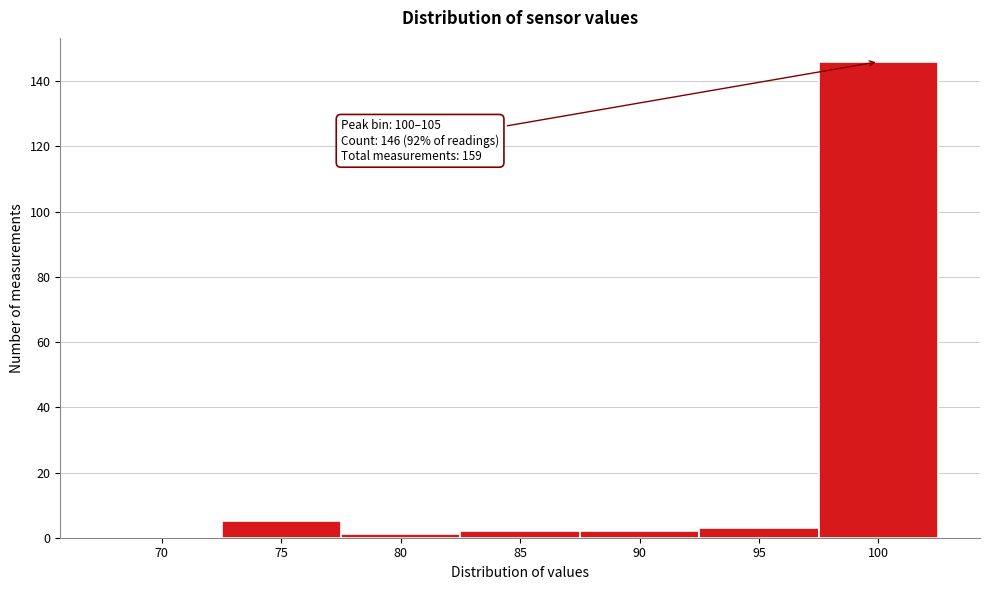

Reading left to right, transcribe all the data shown in this chart.

70=0	75=5	80=1	85=2	90=2	95=3	100=146